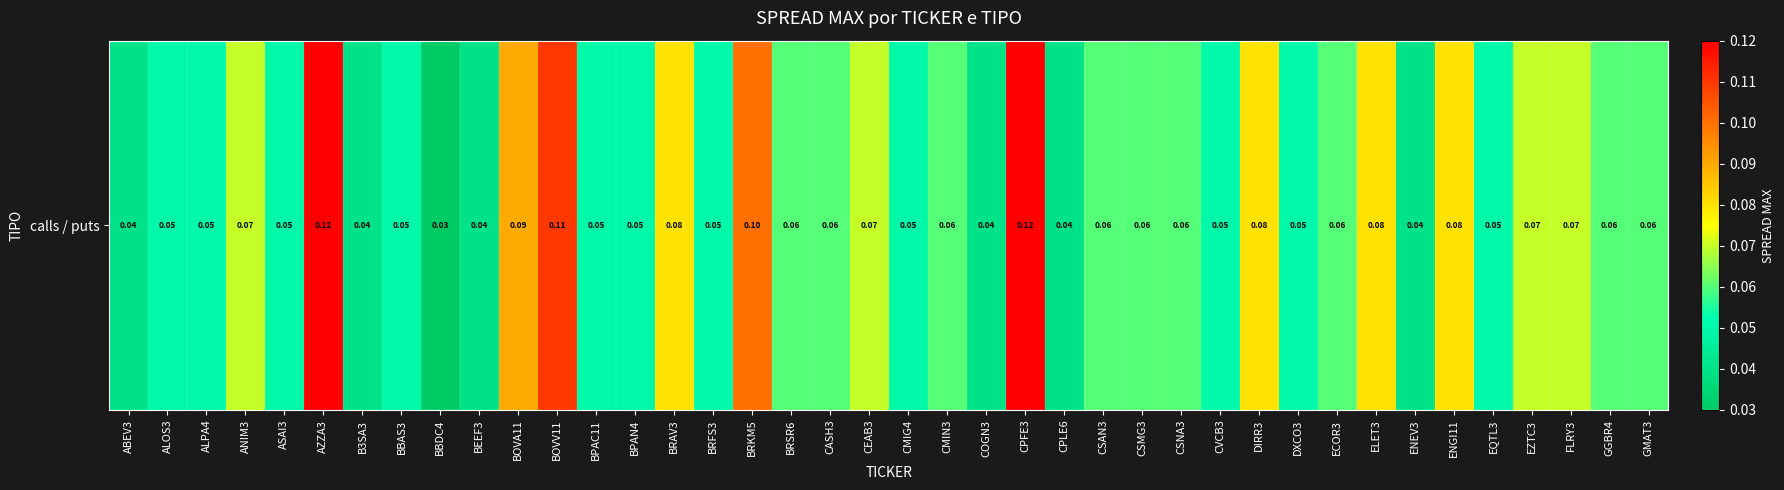

List the labels in order of value, largest first.

AZZA3, CPFE3, BOVV11, BRKM5, BOVA11, BRAV3, DIRR3, ELET3, ENGI11, ANIM3, CEAB3, EZTC3, FLRY3, BRSR6, CASH3, CMIN3, CSAN3, CSMG3, CSNA3, ECOR3, GGBR4, GMAT3, ALOS3, ALPA4, ASAI3, BBAS3, BPAC11, BPAN4, BRFS3, CMIG4, CVCB3, DXCO3, EQTL3, ABEV3, B3SA3, BEEF3, COGN3, CPLE6, ENEV3, BBDC4